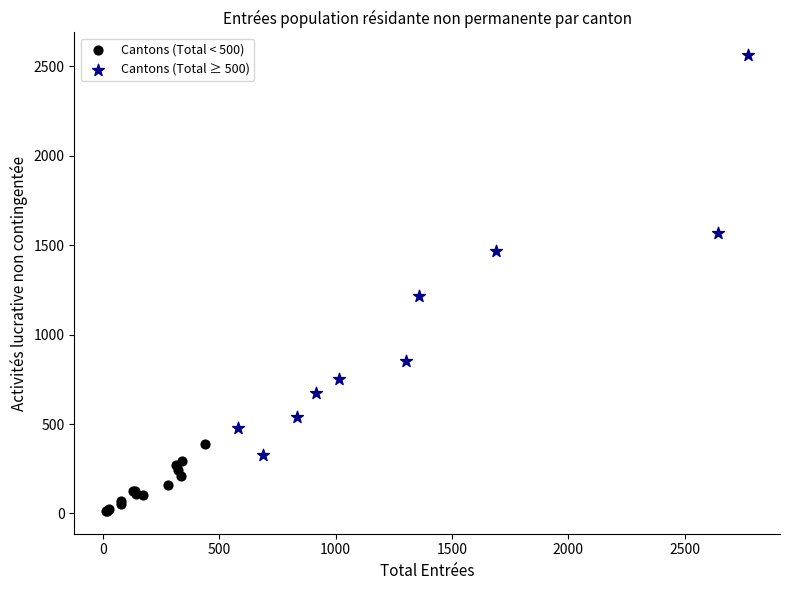

Which series has the largest Y range (max minus min)?

Cantons (Total ≥ 500)